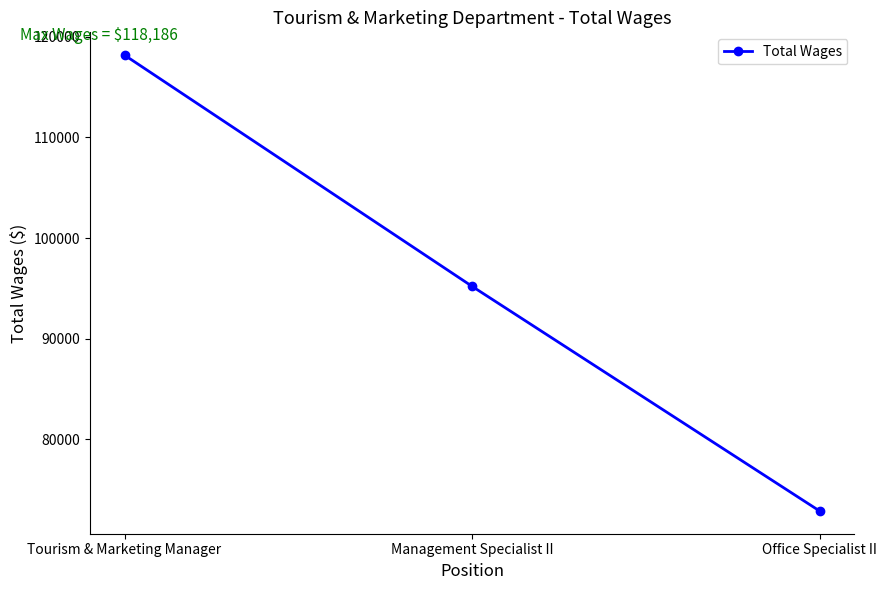

Reading left to right, transcribe all the data shown in this chart.

Tourism & Marketing Manager=118186	Management Specialist II=95198	Office Specialist II=72859